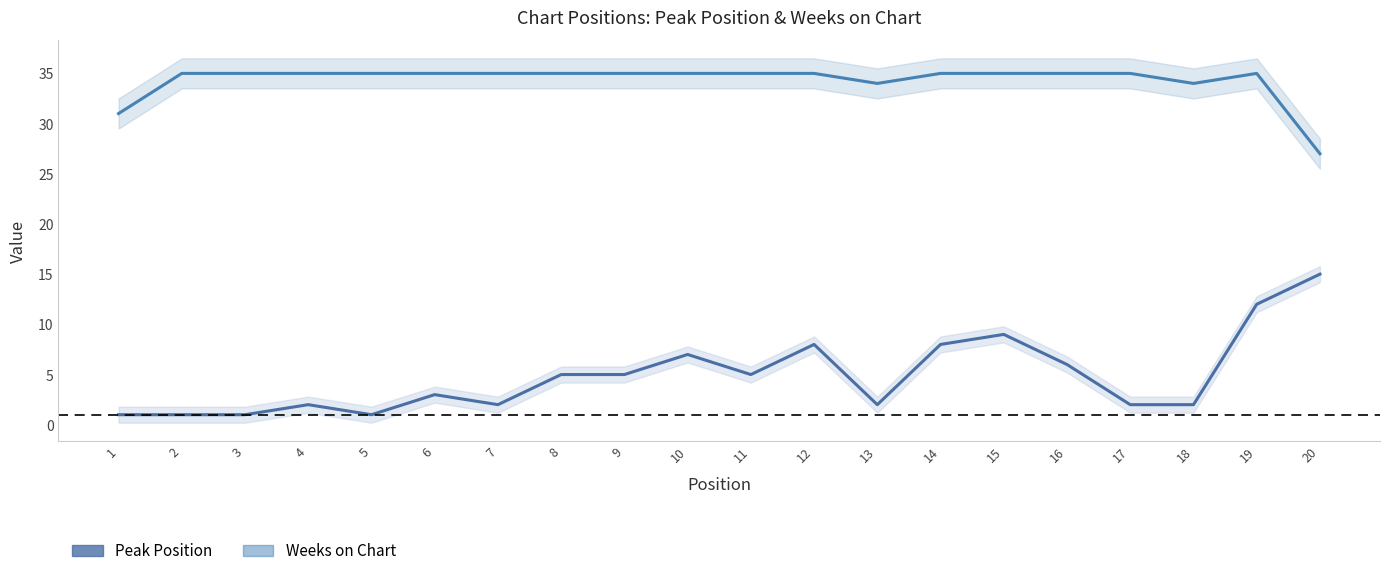

Which series has the largest total across all categories?

Weeks on Chart